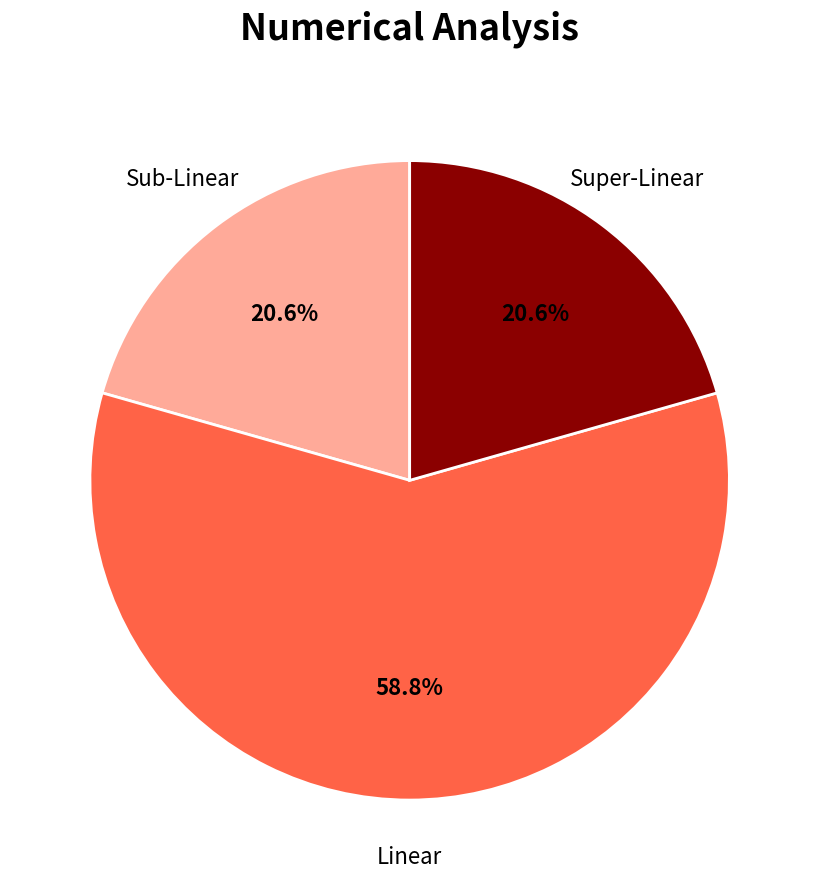

Which has a higher value, Super-Linear or Linear?

Linear